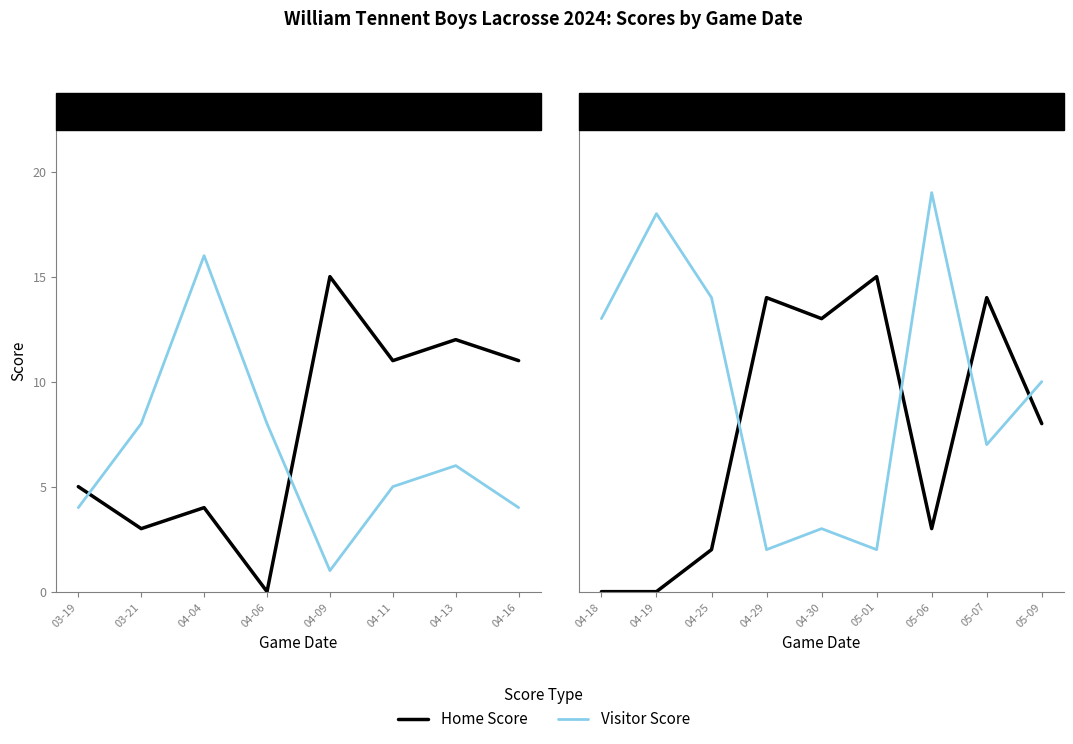

In Visitor Score, how many points are higher than both neighbors (excluding endpoints)?

3